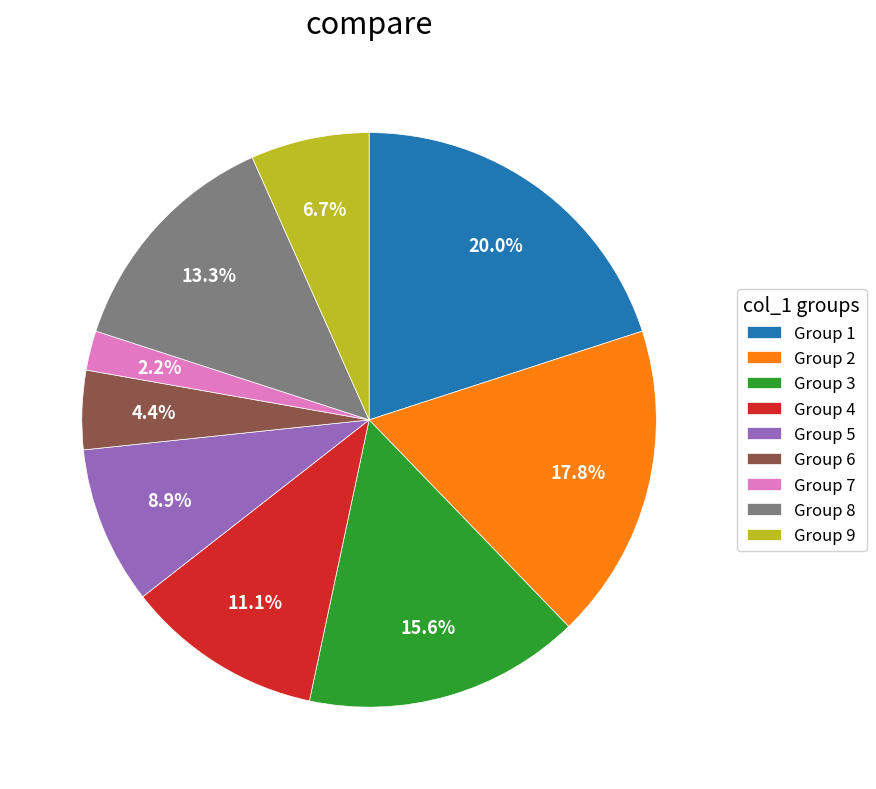

Rank the categories by value from lowest to highest.

Group 7, Group 6, Group 9, Group 5, Group 4, Group 8, Group 3, Group 2, Group 1